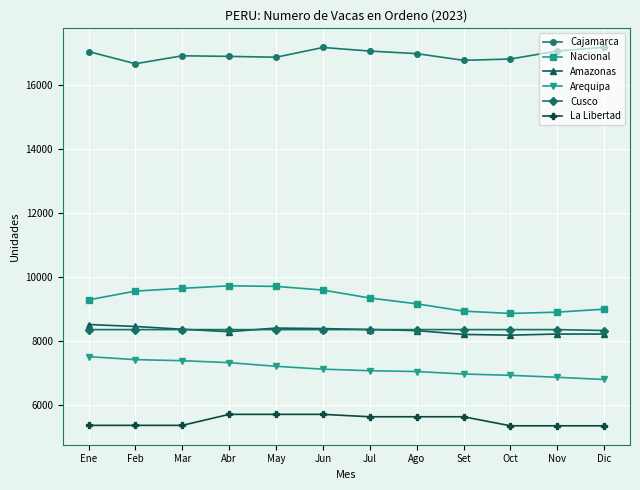

What is the minimum value for Amazonas?

8172.5